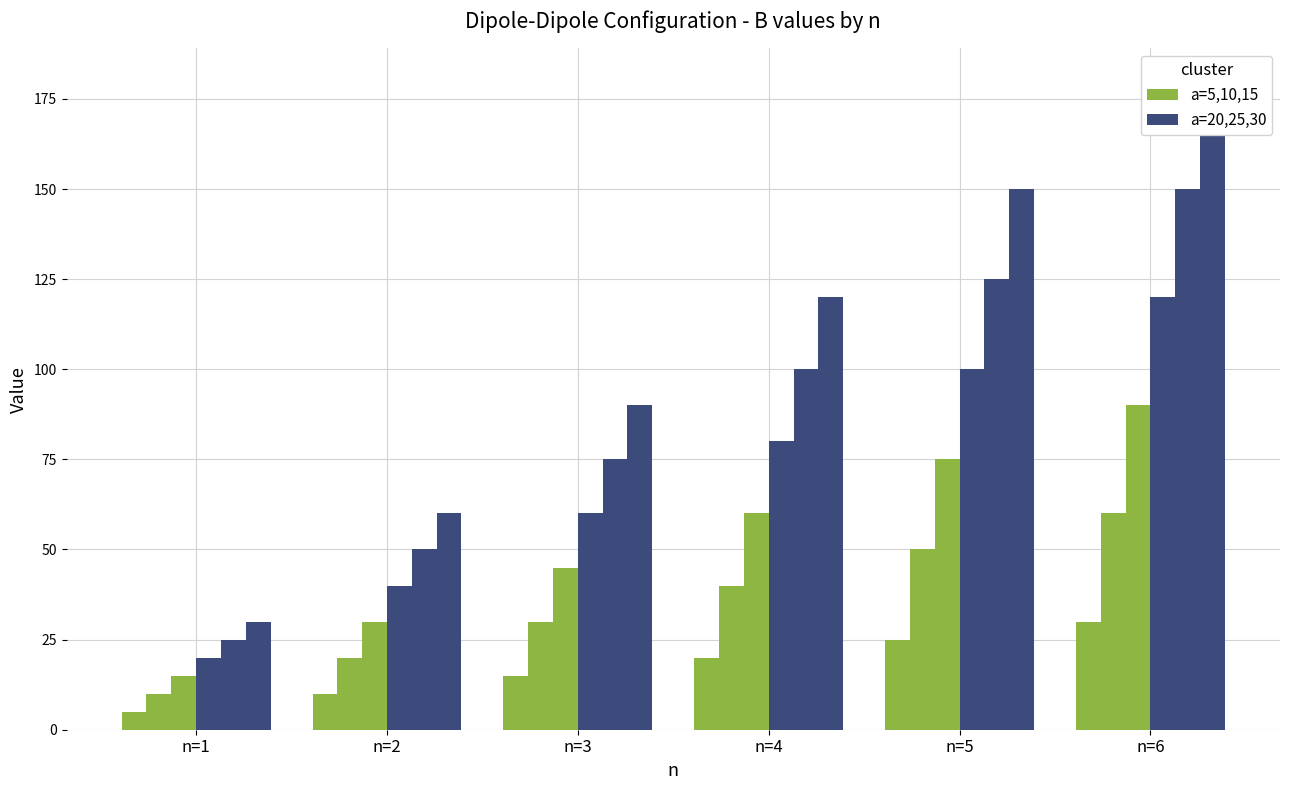

How many values in the a=30 series are below 120?

3